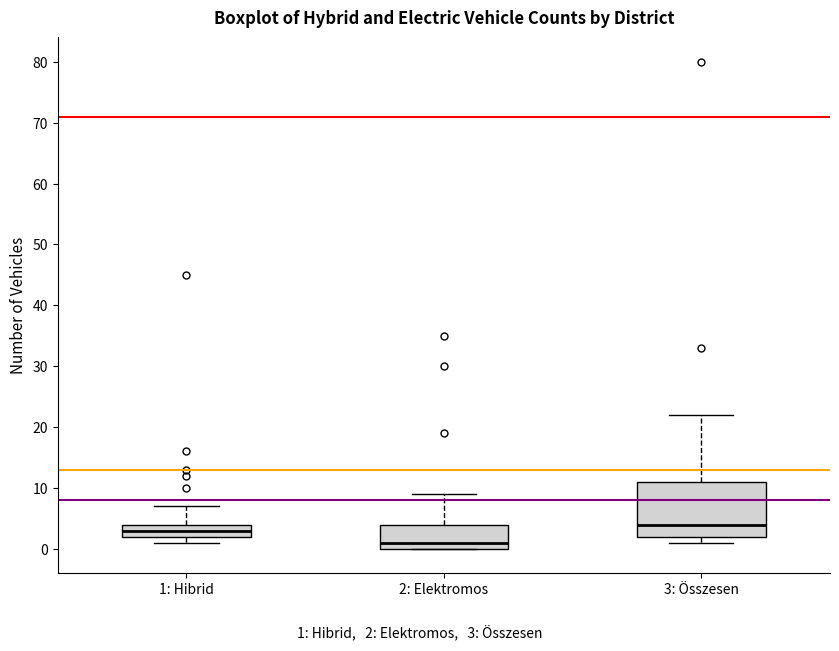

Which box's median line is the lowest?

2: Elektromos